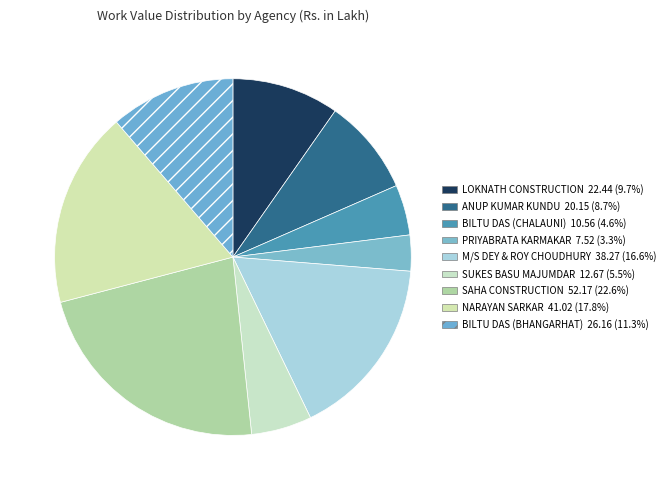

Count the number of slices in the pie.

9